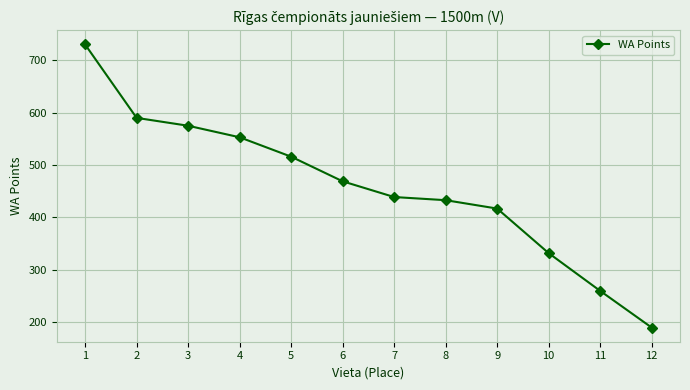

Where does the data first go above 469?

1